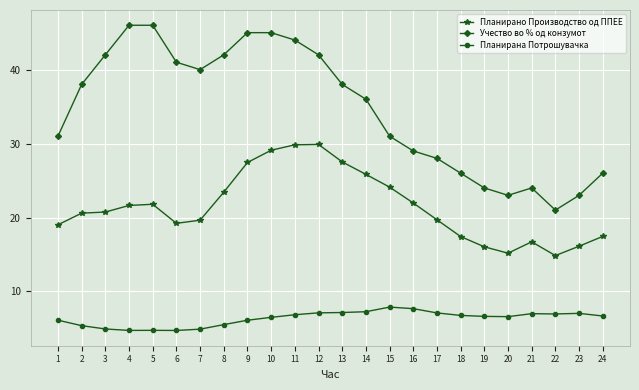

What is the value of the Учество во % од конзумот point at the 9th from the left?

45.0